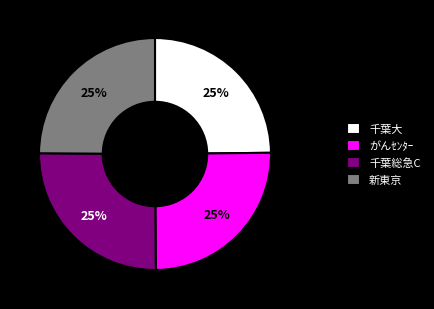

Is がんｾﾝﾀｰ the majority of the pie?

No